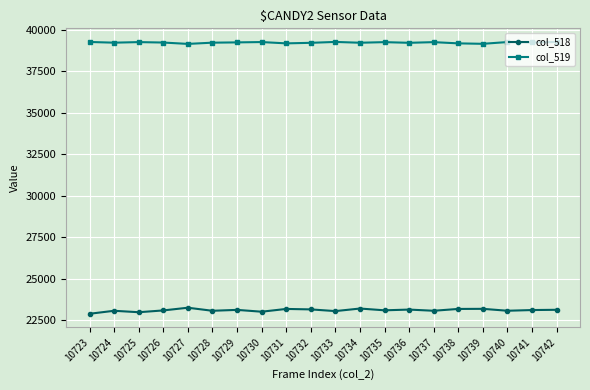

True or false: col_519 and col_518 intersect in this chart.

False